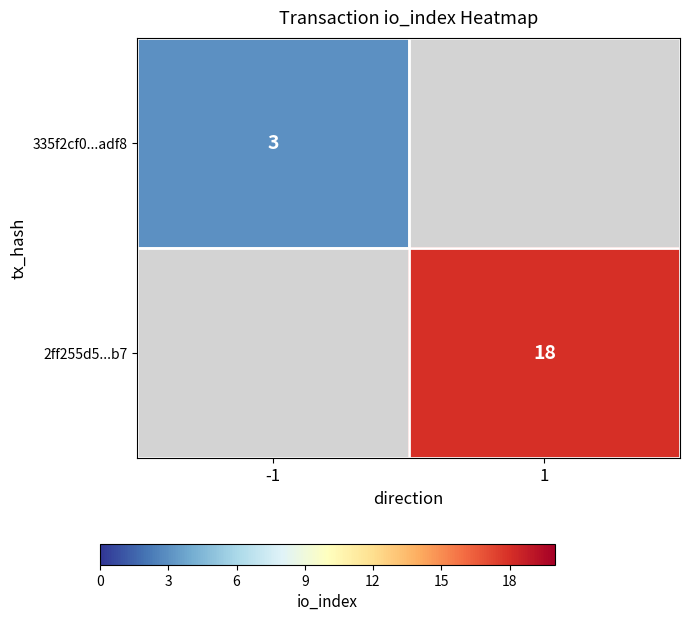

The 2ff255d5...b7 series shows 29.8 at 1. True or false?

False